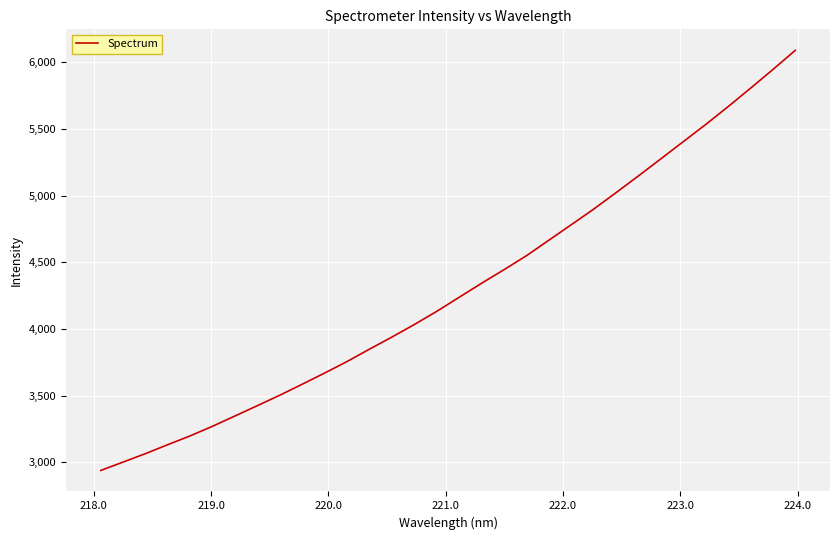

What is the minimum value shown in the chart?

2938.6